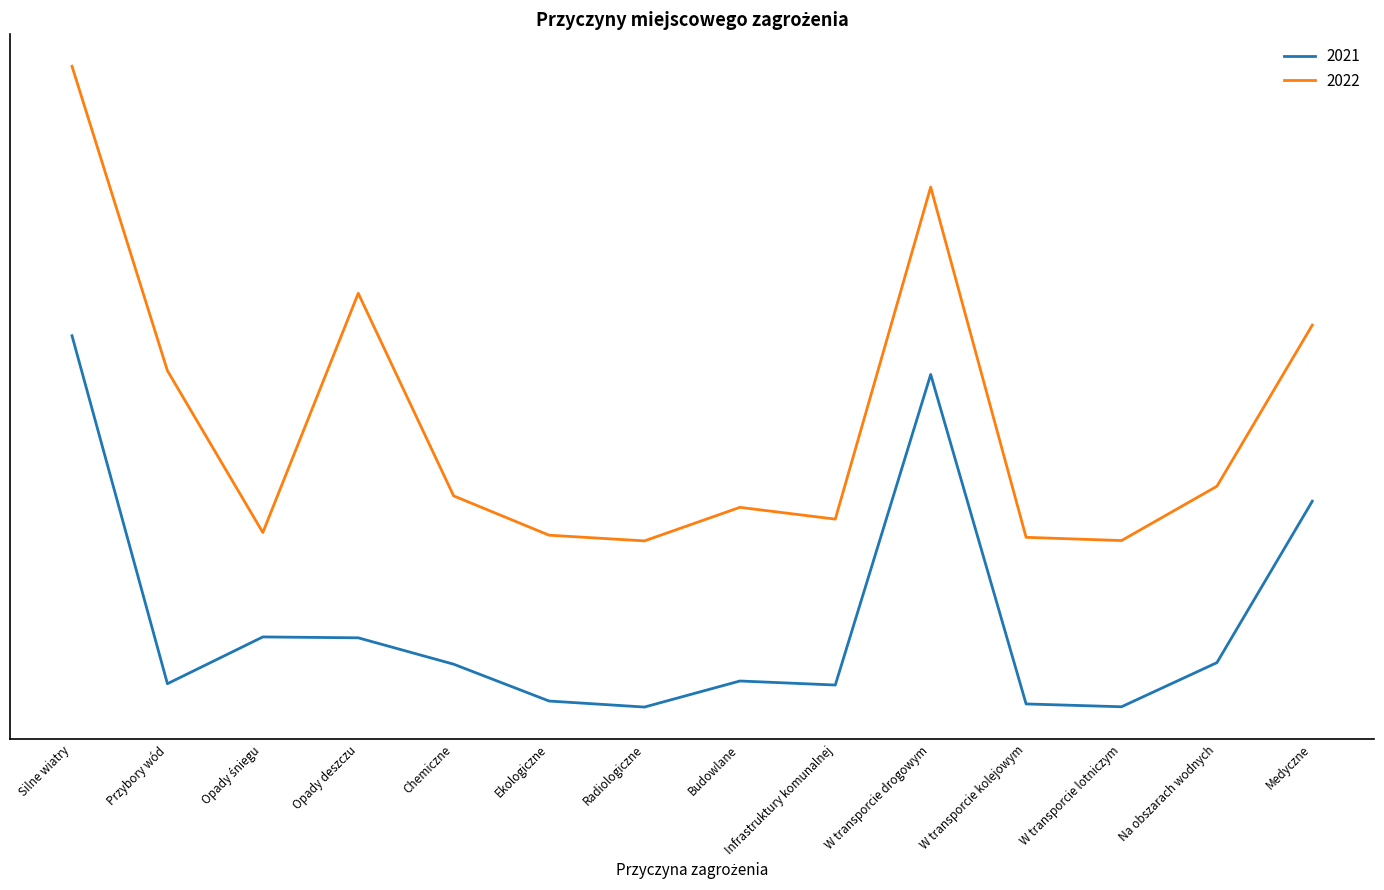

Between Infrastruktury komunalnej and Opady śniegu, which is larger?

Opady śniegu